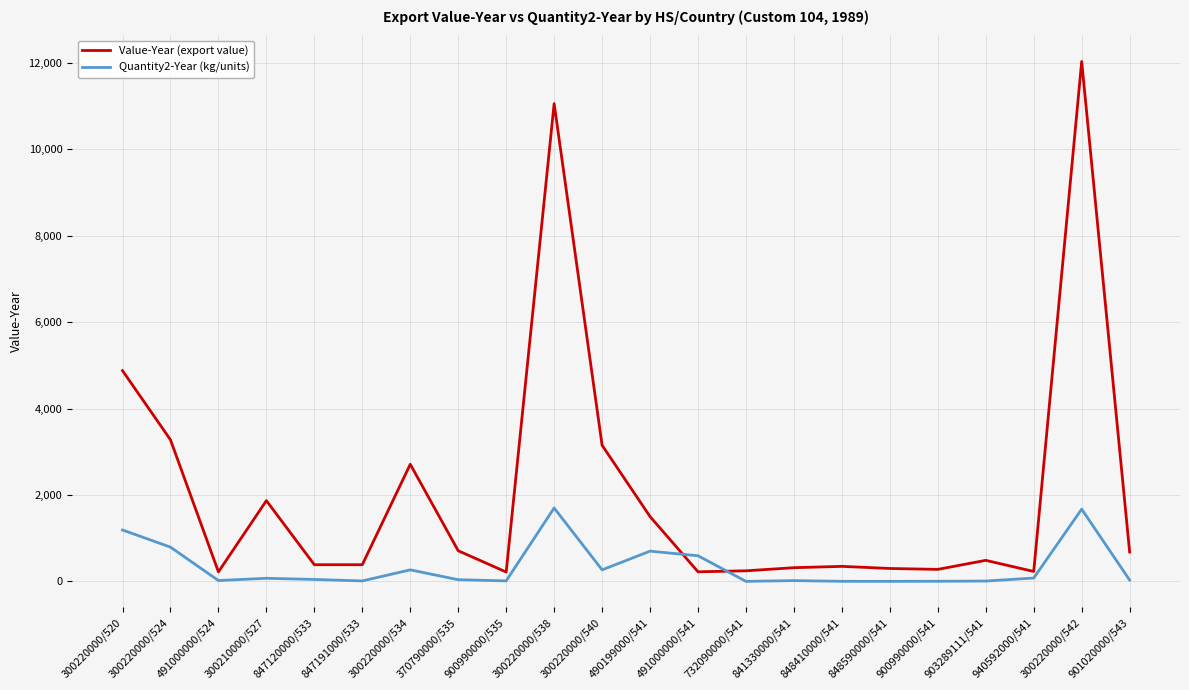

True or false: Quantity2-Year (kg/units) has more than 1 points higher than both neighbors.

True